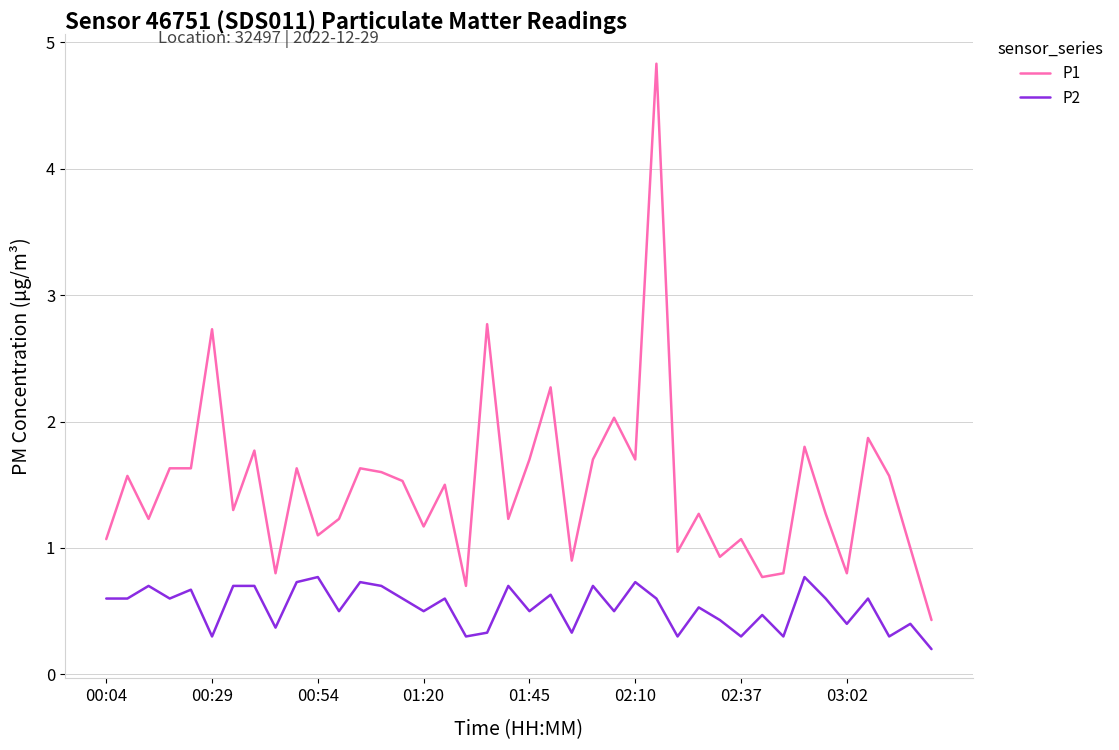

What is the maximum value shown in the chart?

4.8